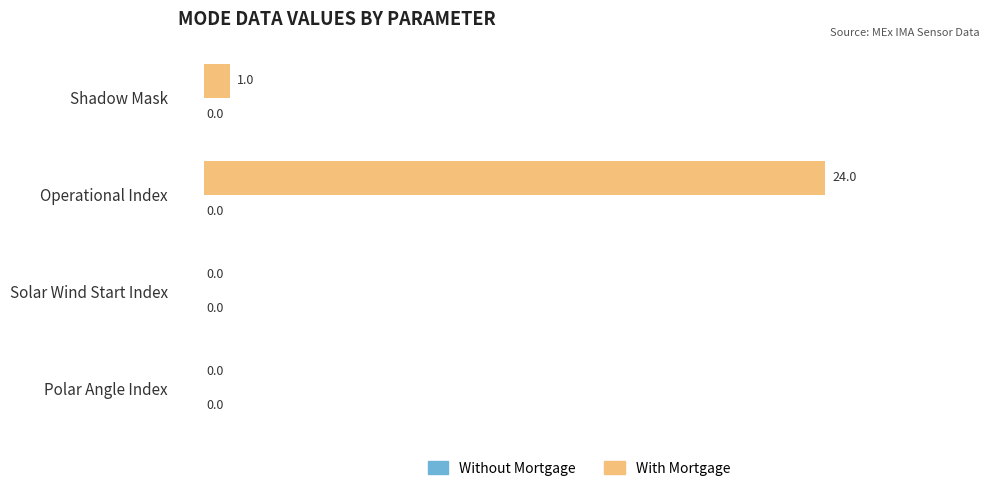

Is it true that the value at Operational Index is 24?

True